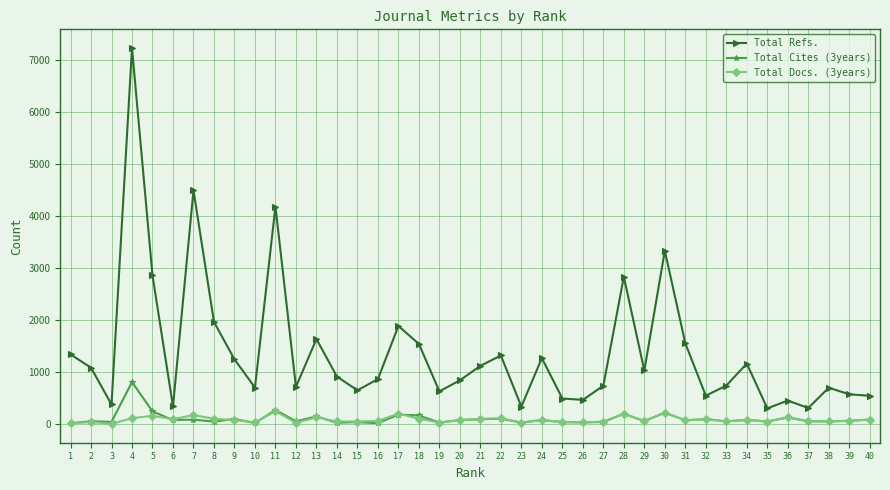

True or false: Total Cites (3years) has more than 2 interior local peaks.

True